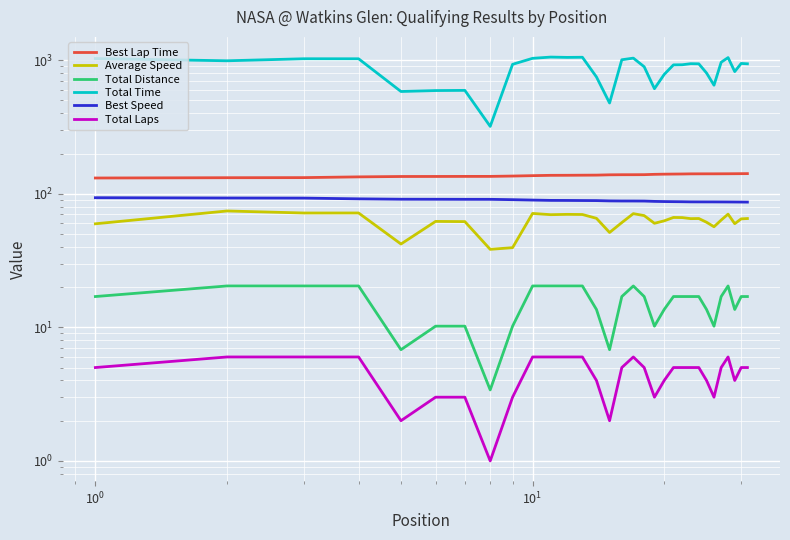

Reading left to right, what are all the values shown in this chart?

Best Lap Time: 131.1	131.8	132.0	133.7	134.6	134.7	134.8	134.8	135.6	136.5	137.3	137.4	137.6	137.8	138.5	138.8	138.8	138.9	139.7	140.1	140.3	140.5	140.8	140.9	140.9	140.9	141.0	141.1	141.2	141.3	141.4
Average Speed: 59.6	74.3	71.7	71.8	42.0	62.0	61.8	38.3	39.5	71.2	69.7	70.1	69.9	65.4	51.3	60.8	71.0	68.6	60.1	62.7	66.4	66.3	65.1	65.2	61.2	56.6	63.5	70.3	59.7	64.8	65.2
Total Distance: 17.0	20.4	20.4	20.4	6.8	10.2	10.2	3.4	10.2	20.4	20.4	20.4	20.4	13.6	6.8	17.0	20.4	17.0	10.2	13.6	17.0	17.0	17.0	17.0	13.6	10.2	17.0	20.4	13.6	17.0	17.0
Total Time: 1027.6	988.7	1023.8	1023.5	582.4	591.8	593.7	319.2	930.3	1031.3	1053.8	1048.1	1050.6	748.1	477.5	1006.4	1035.0	892.3	611.2	781.3	921.4	923.4	940.3	938.3	800.5	648.9	963.9	1044.4	820.7	944.1	938.6
Best Speed: 93.4	92.9	92.7	91.5	91.0	90.9	90.8	90.8	90.3	89.6	89.1	89.1	88.9	88.8	88.4	88.2	88.2	88.1	87.6	87.4	87.2	87.1	86.9	86.9	86.9	86.8	86.8	86.8	86.7	86.6	86.6
Total Laps: 5.0	6.0	6.0	6.0	2.0	3.0	3.0	1.0	3.0	6.0	6.0	6.0	6.0	4.0	2.0	5.0	6.0	5.0	3.0	4.0	5.0	5.0	5.0	5.0	4.0	3.0	5.0	6.0	4.0	5.0	5.0